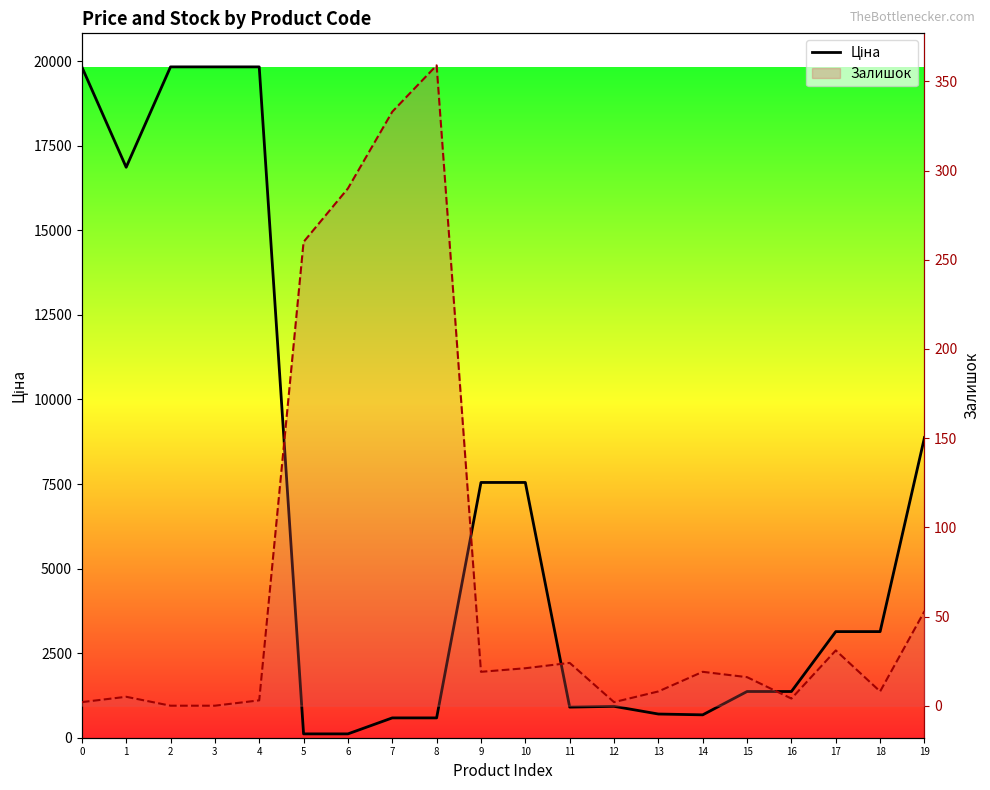

How many lines are shown in the chart?

2